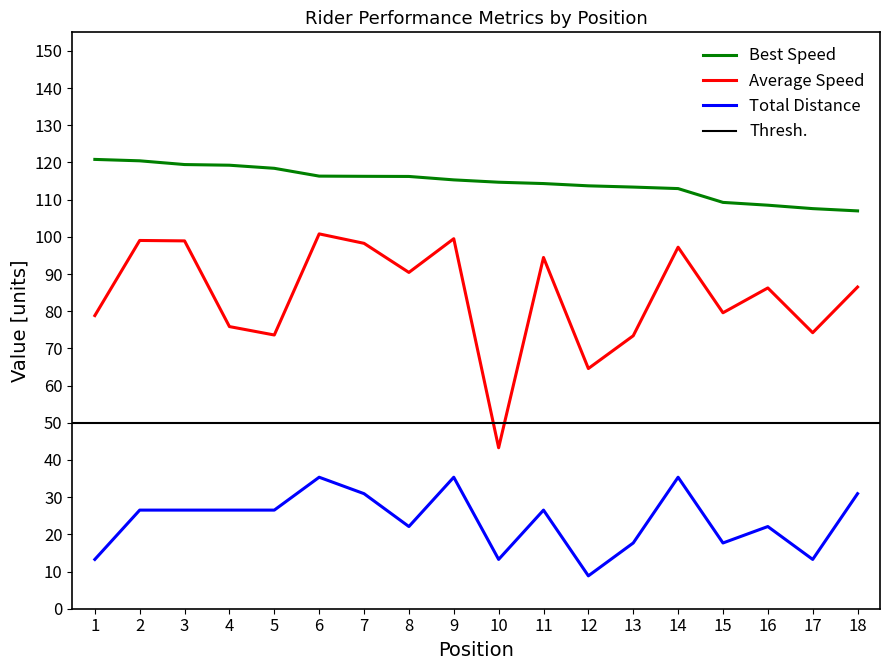

Is the value of Average Speed at 12 greater than the value of Best Speed at 13?

No